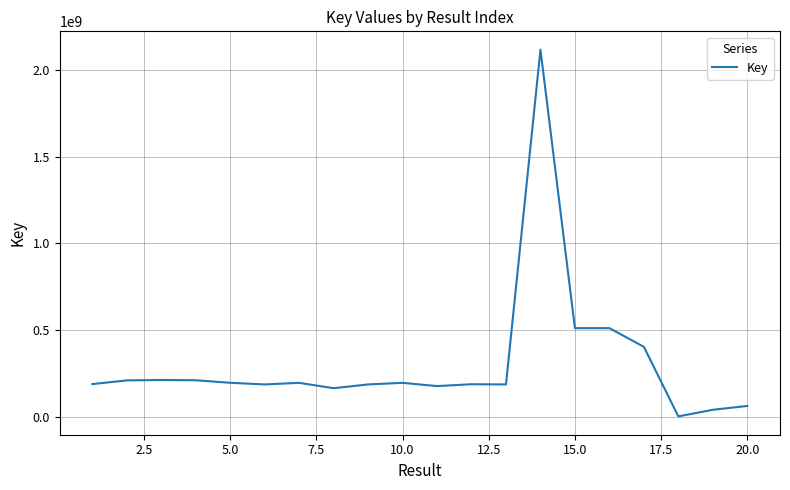

How many lines are shown in the chart?

1